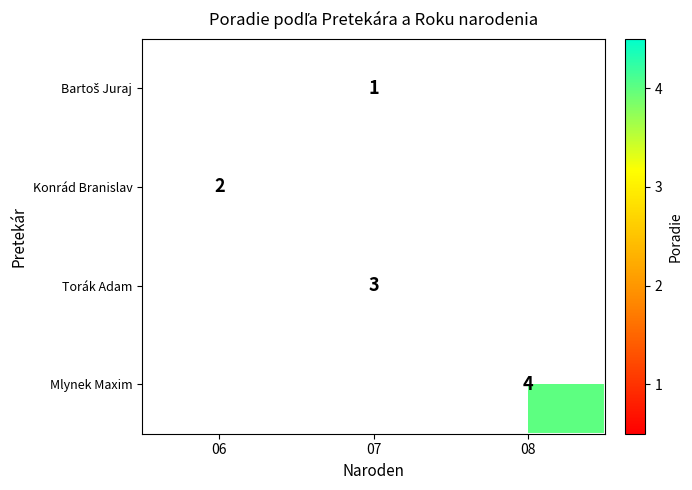

At 08, list the series in order from largest to smallest.

Bartoš Juraj, Konrád Branislav, Torák Adam, Mlynek Maxim